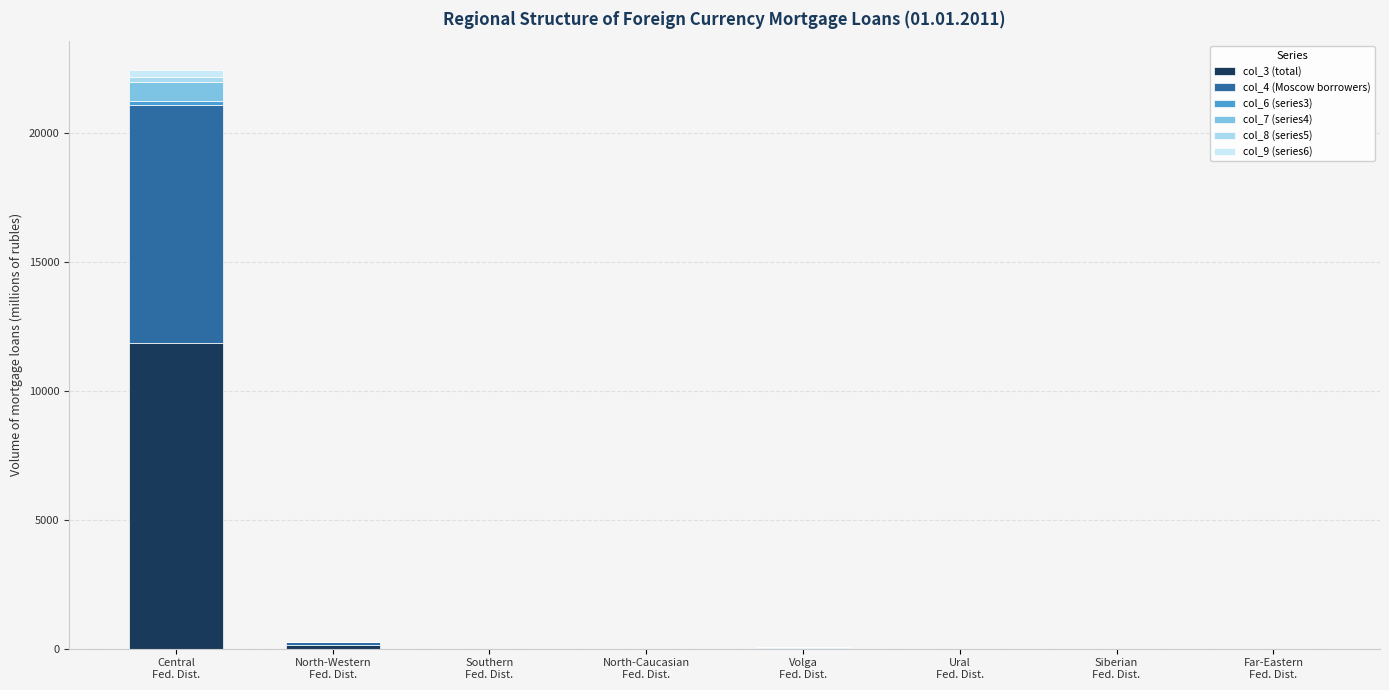

Are the bars horizontal?

No